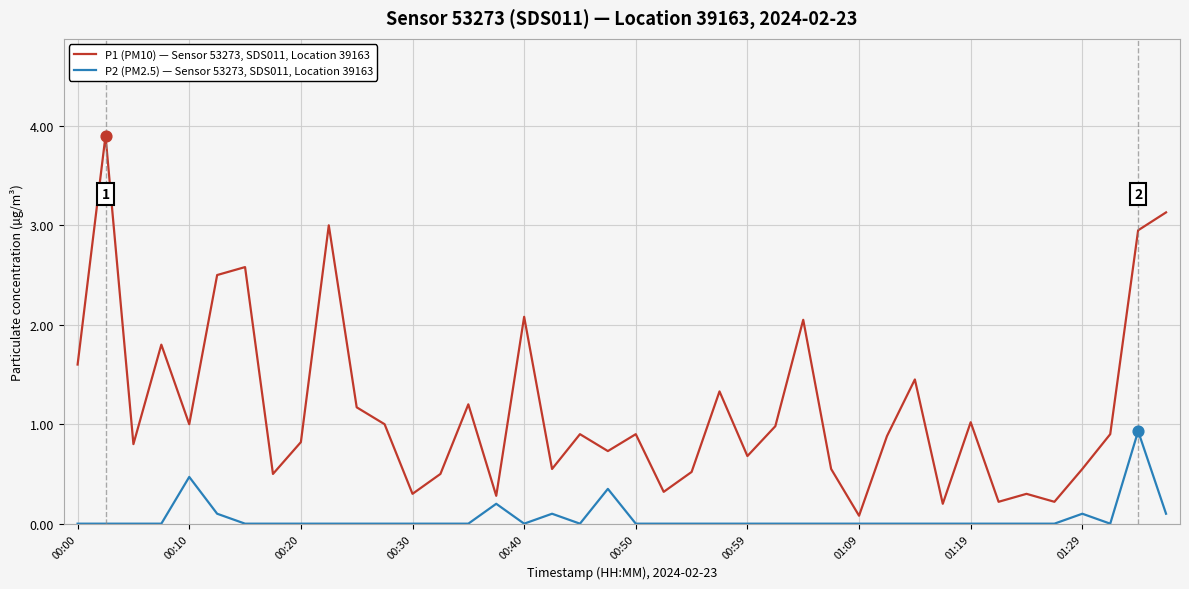

Which series has the largest total across all categories?

P1 (PM10) — Sensor 53273, SDS011, Location 39163